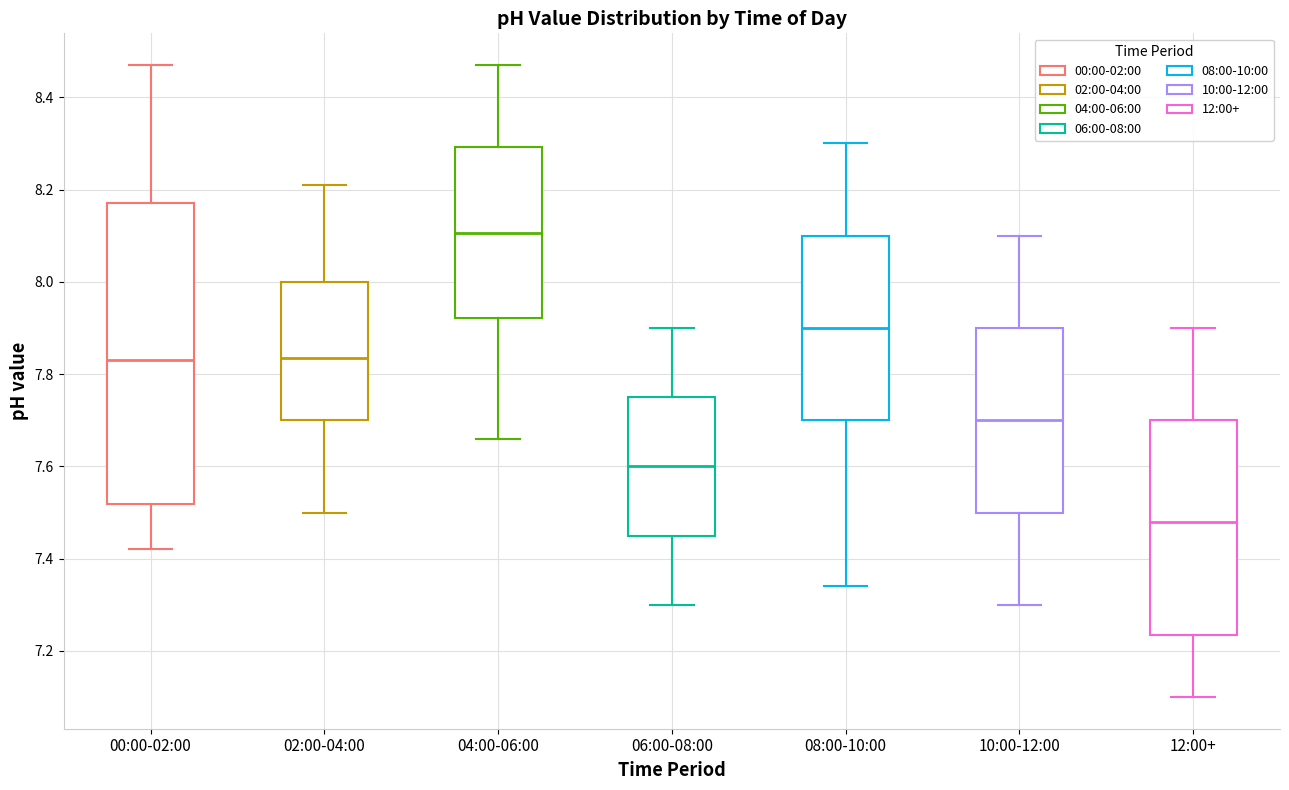

Where does the lower whisker of the box for 00:00-02:00 end on the y-axis? The values are not printed on the chart, so give them approximately, as read against the axis.

7.42